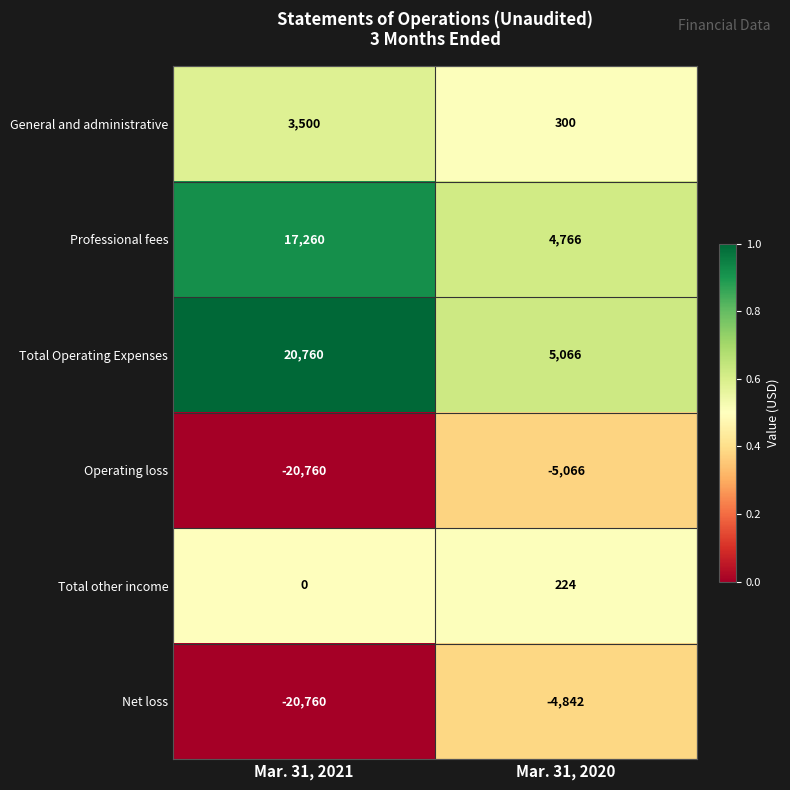

At which label does General and administrative reach its peak?

Mar. 31, 2021